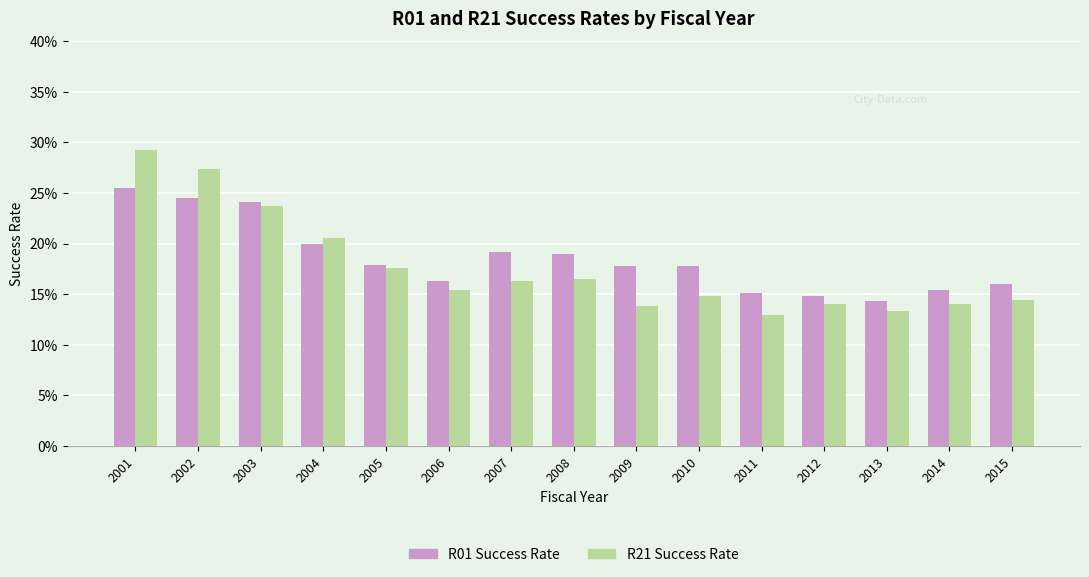

Which series has the largest total across all categories?

R01 Success Rate